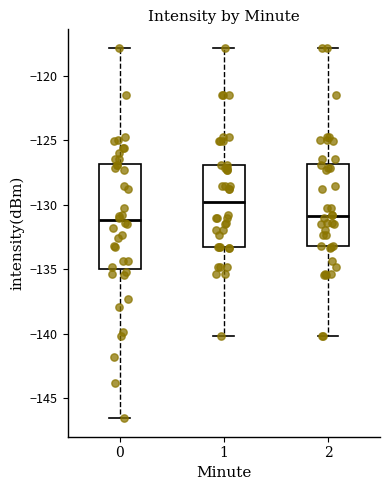

Which box has the highest median line?

1